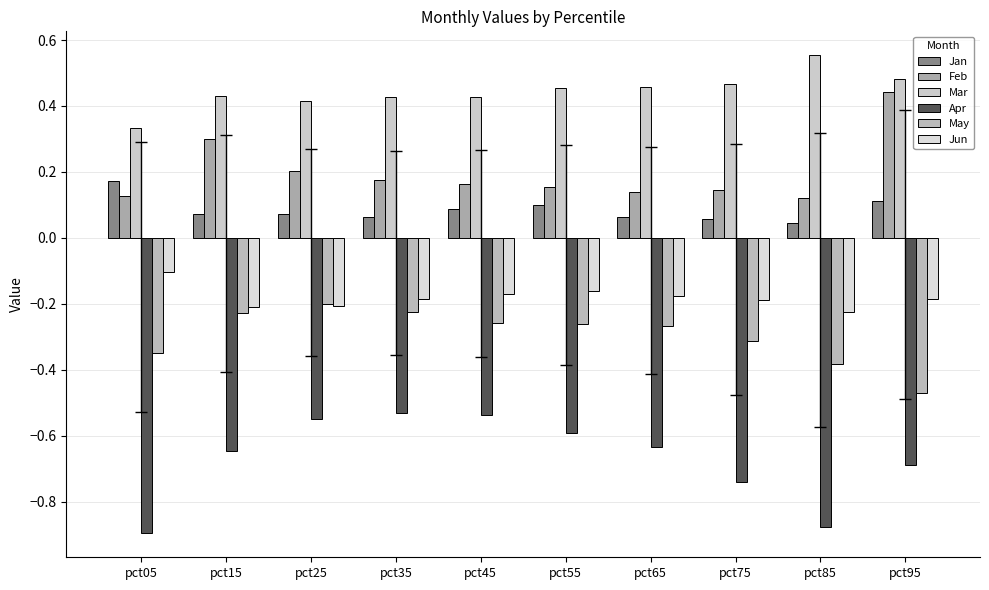

What is the difference between the highest and lowest values at pct45?

1.0